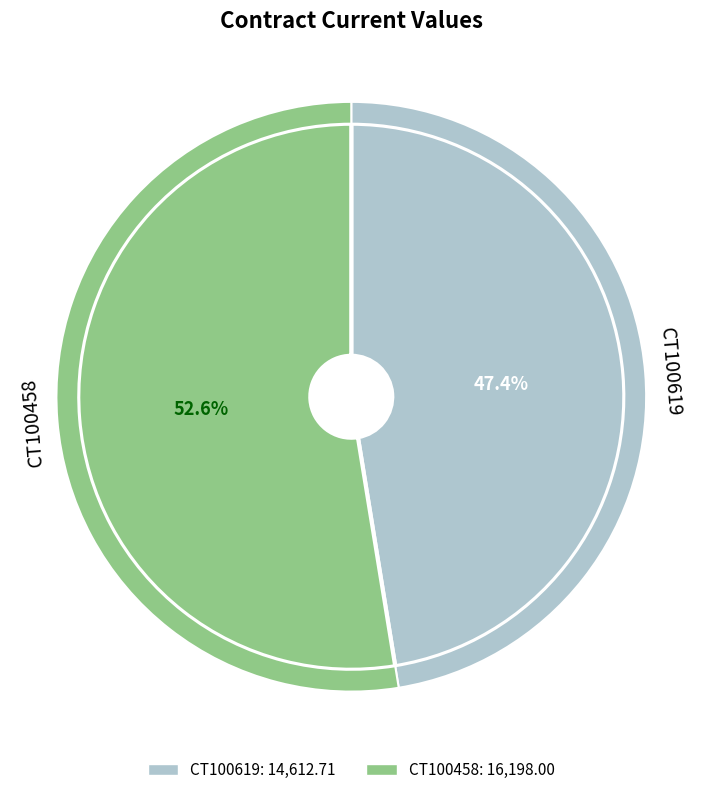

Count the number of slices in the pie.

2